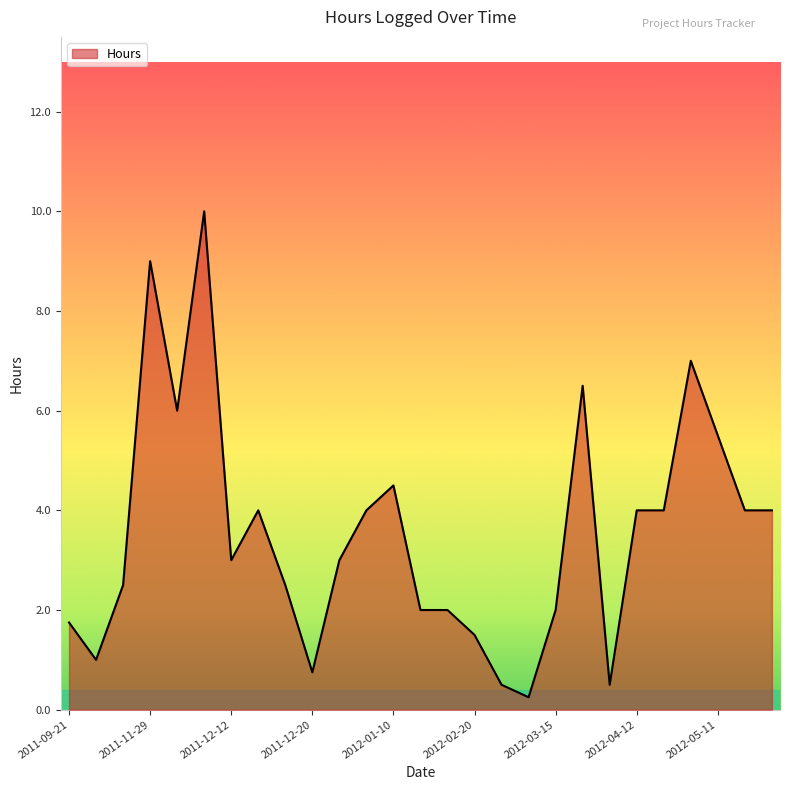

What is the greatest value displayed?

10.0